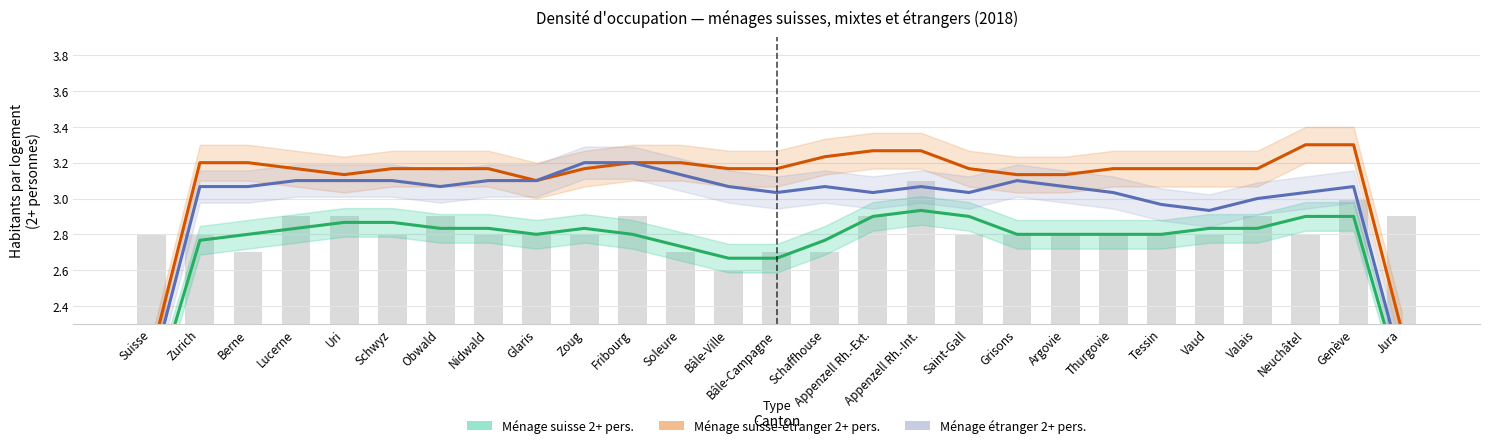

Reading left to right, extract all data points from this chart.

Ménage suisse 2+ pers.: Suisse=1.9	Zurich=2.8	Berne=2.8	Lucerne=2.8	Uri=2.9	Schwyz=2.9	Obwald=2.8	Nidwald=2.8	Glaris=2.8	Zoug=2.8	Fribourg=2.8	Soleure=2.7	Bâle-Ville=2.7	Bâle-Campagne=2.7	Schaffhouse=2.8	Appenzell Rh.-Ext.=2.9	Appenzell Rh.-Int.=2.9	Saint-Gall=2.9	Grisons=2.8	Argovie=2.8	Thurgovie=2.8	Tessin=2.8	Vaud=2.8	Valais=2.8	Neuchâtel=2.9	Genève=2.9	Jura=2.0
Ménage suisse-étranger 2+ pers.: Suisse=2.1	Zurich=3.2	Berne=3.2	Lucerne=3.2	Uri=3.1	Schwyz=3.2	Obwald=3.2	Nidwald=3.2	Glaris=3.1	Zoug=3.2	Fribourg=3.2	Soleure=3.2	Bâle-Ville=3.2	Bâle-Campagne=3.2	Schaffhouse=3.2	Appenzell Rh.-Ext.=3.3	Appenzell Rh.-Int.=3.3	Saint-Gall=3.2	Grisons=3.1	Argovie=3.1	Thurgovie=3.2	Tessin=3.2	Vaud=3.2	Valais=3.2	Neuchâtel=3.3	Genève=3.3	Jura=2.3
Ménage étranger 2+ pers.: Suisse=2.0	Zurich=3.1	Berne=3.1	Lucerne=3.1	Uri=3.1	Schwyz=3.1	Obwald=3.1	Nidwald=3.1	Glaris=3.1	Zoug=3.2	Fribourg=3.2	Soleure=3.1	Bâle-Ville=3.1	Bâle-Campagne=3.0	Schaffhouse=3.1	Appenzell Rh.-Ext.=3.0	Appenzell Rh.-Int.=3.1	Saint-Gall=3.0	Grisons=3.1	Argovie=3.1	Thurgovie=3.0	Tessin=3.0	Vaud=2.9	Valais=3.0	Neuchâtel=3.0	Genève=3.1	Jura=2.1